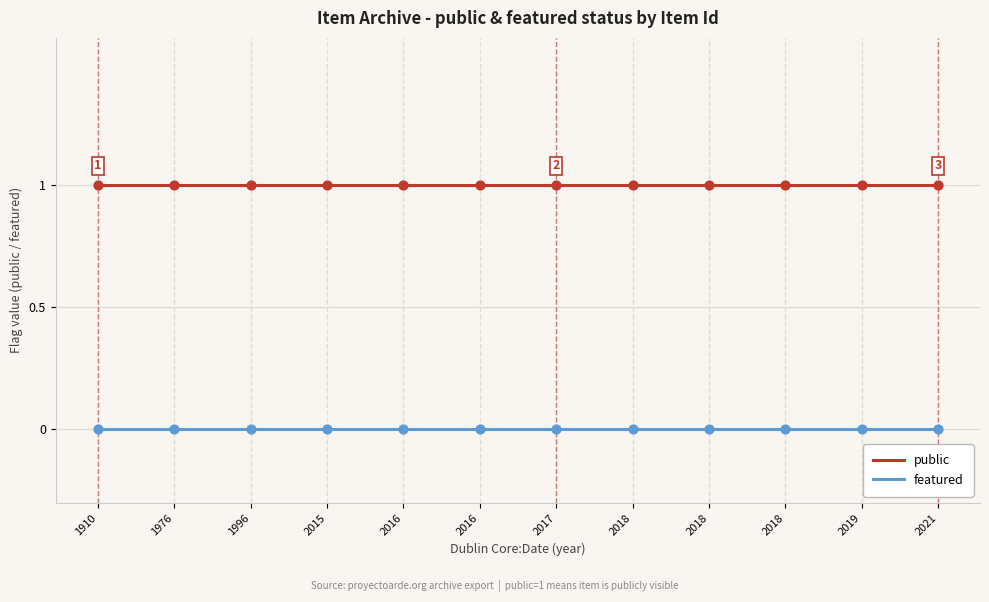

At how many categories does at least one series exceed 0?

12